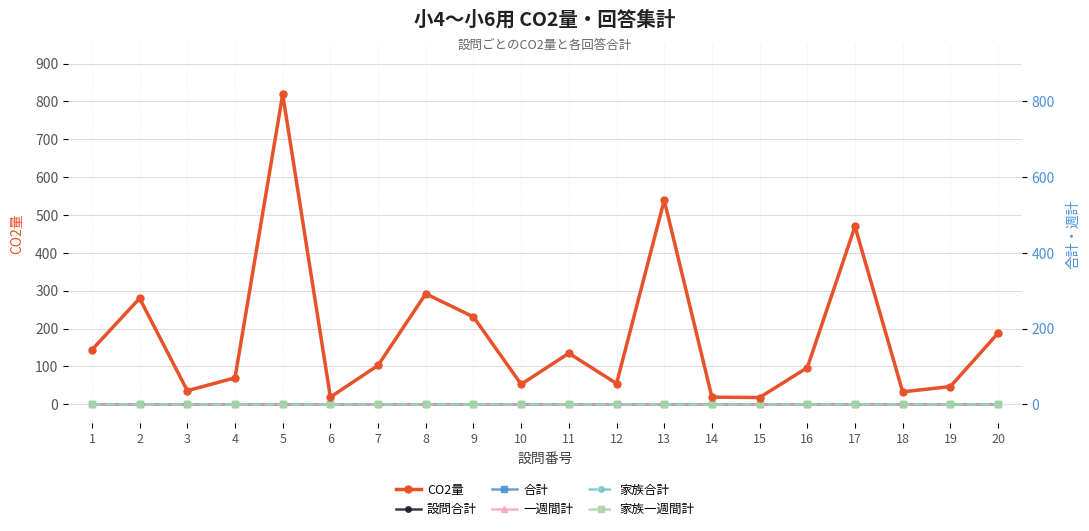

List the series in order of their peak value, highest first.

CO2量, 設問合計, 合計, 一週間計, 家族合計, 家族一週間計